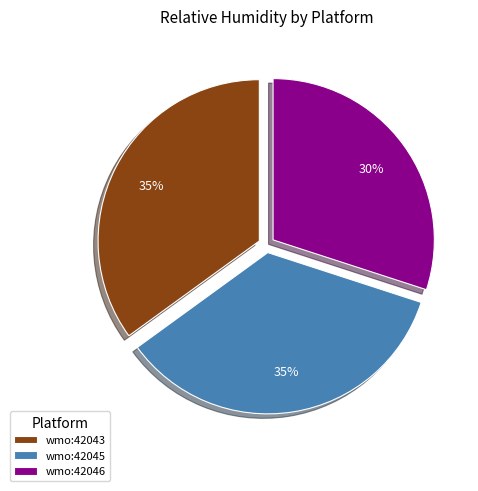

Is it true that wmo:42046 is 40% of the pie?

False